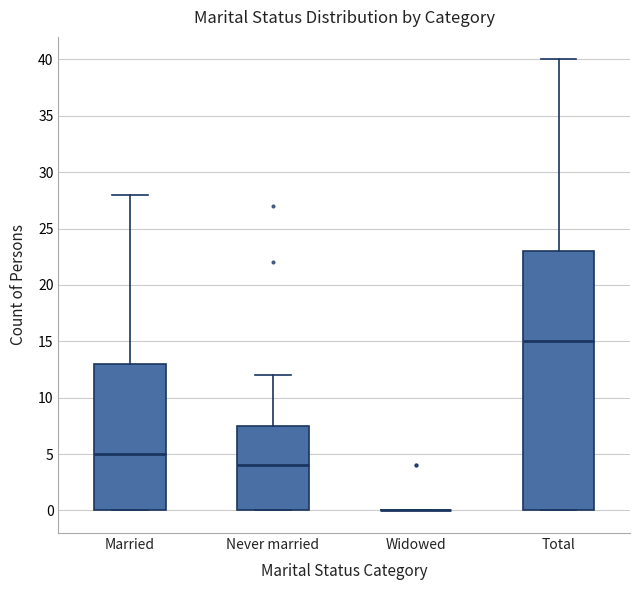

Reading left to right, read every box against the y-axis: the position of its median line, the range the box covers, and the ends of its whiskers. The values are not printed on the chart, so give them approximately, as read against the axis.

Married: median 5.0, box 0.0 to 13.0, whiskers 0.0 to 28.0
Never married: median 4.0, box 0.0 to 7.5, whiskers 0.0 to 12.0
Widowed: box collapsed to a line at 0.0, whiskers 0.0 to 0.0
Total: median 15.0, box 0.0 to 23.0, whiskers 0.0 to 40.0